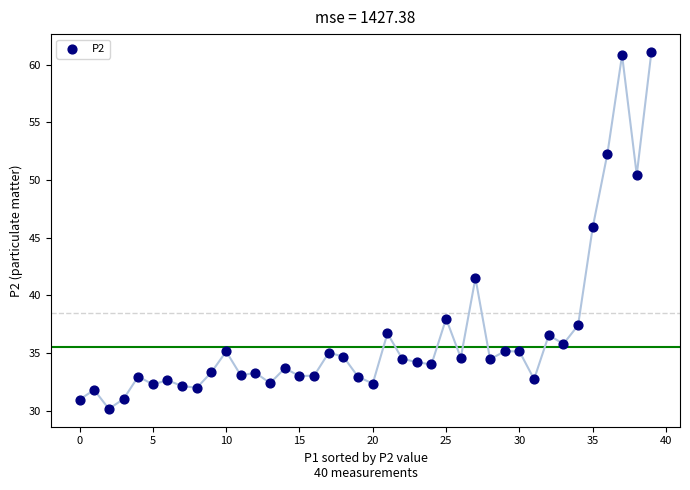

What Y value in the scatter plot is closest to 45?

45.9